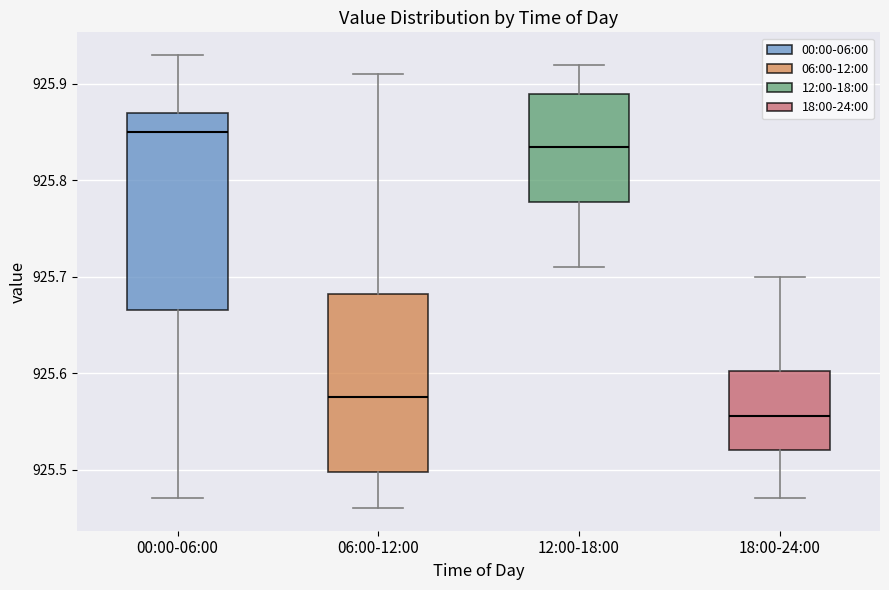

Comparing the boxes themselves (not the whiskers), which one is the tallest?

00:00-06:00